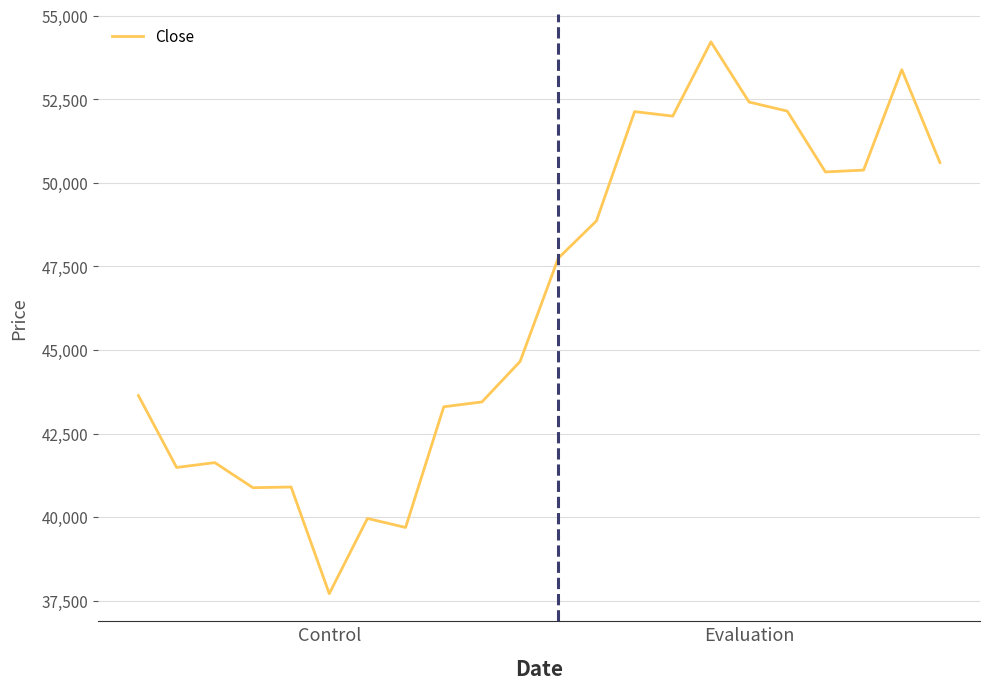

What is the greatest value displayed?

54215